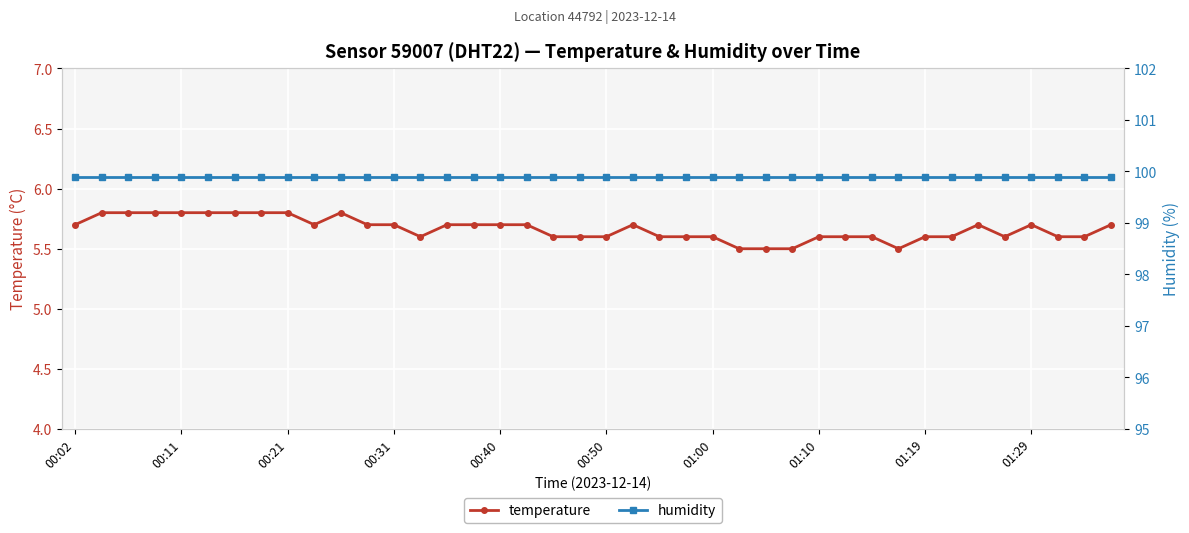

The temperature series shows 1.4 at 10. True or false?

False